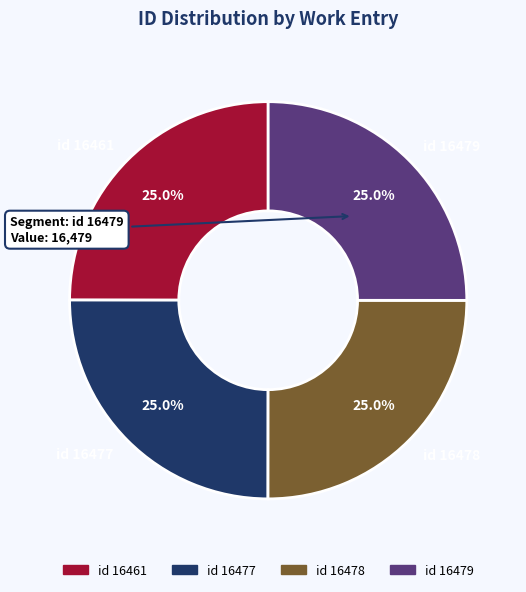

Is there a majority slice in this chart?

No